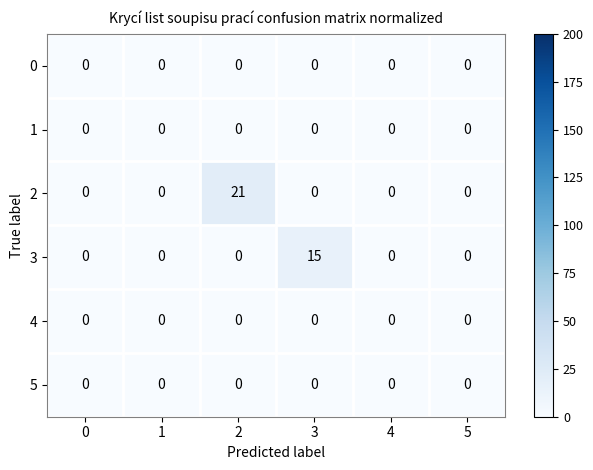

What is the average value of the 2 series?

4